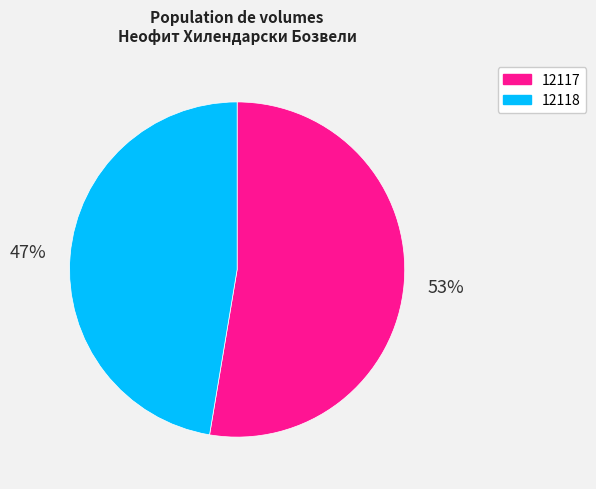

What percentage is the 12118 slice, to the nearest percent?

47%